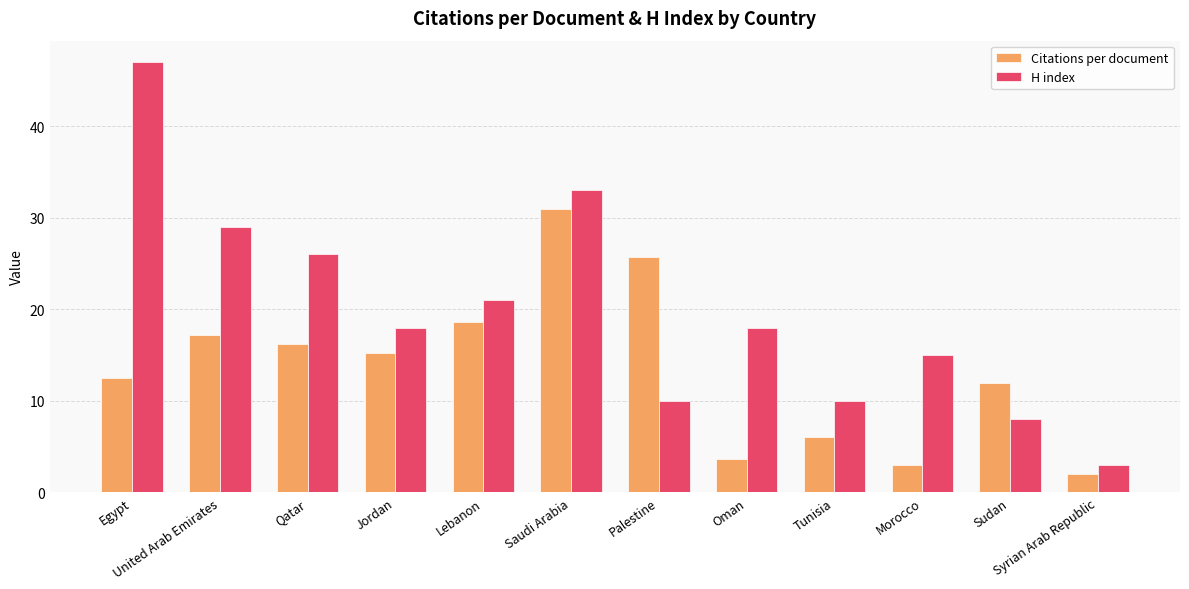

What is the average value of the Citations per document series?

13.6